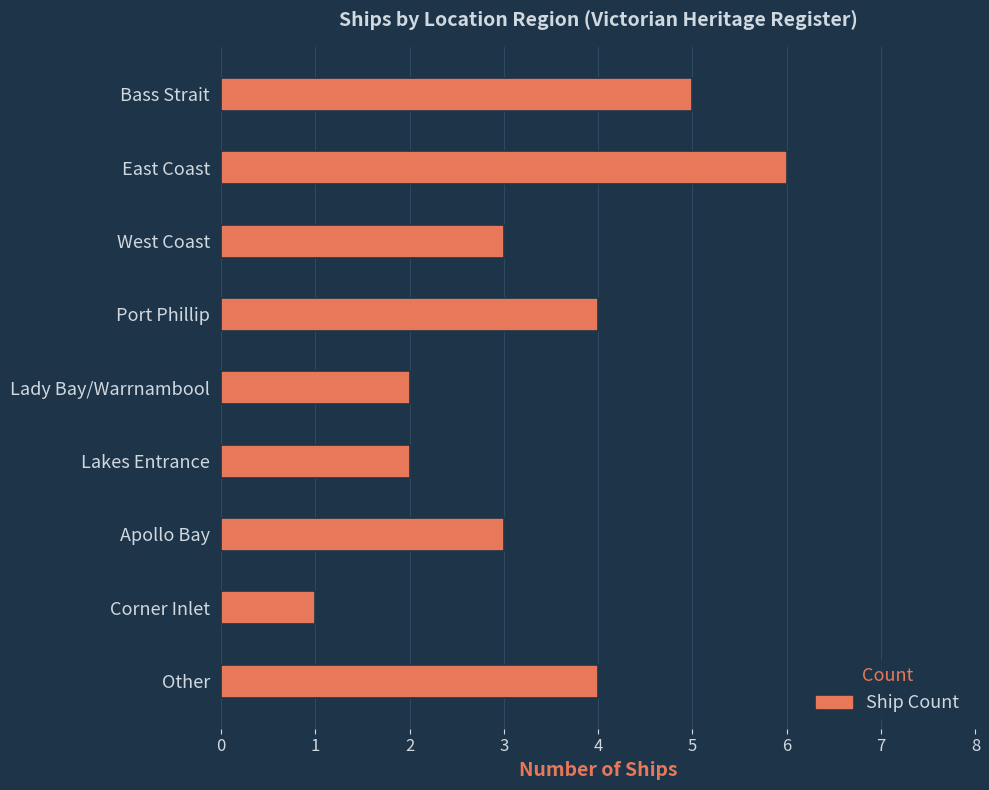

What position from the bottom is Bass Strait?

9